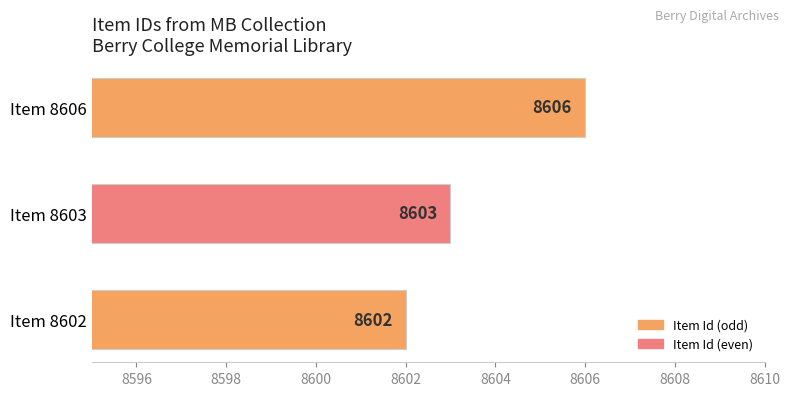

What is the greatest value displayed?

8606